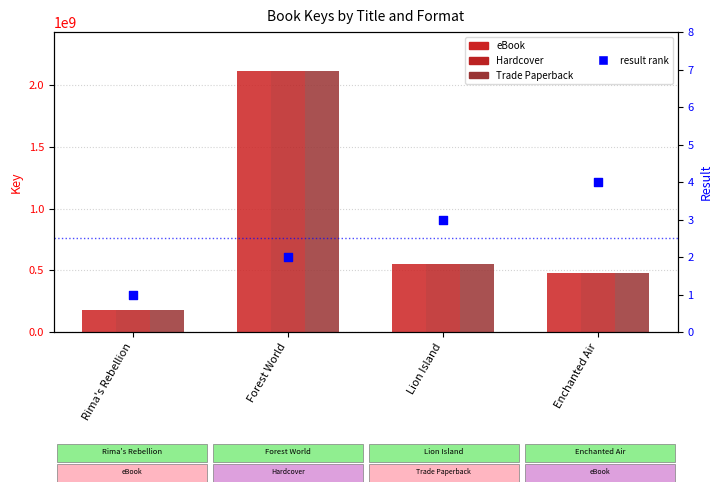

Which series reaches the maximum Y coordinate?

eBook